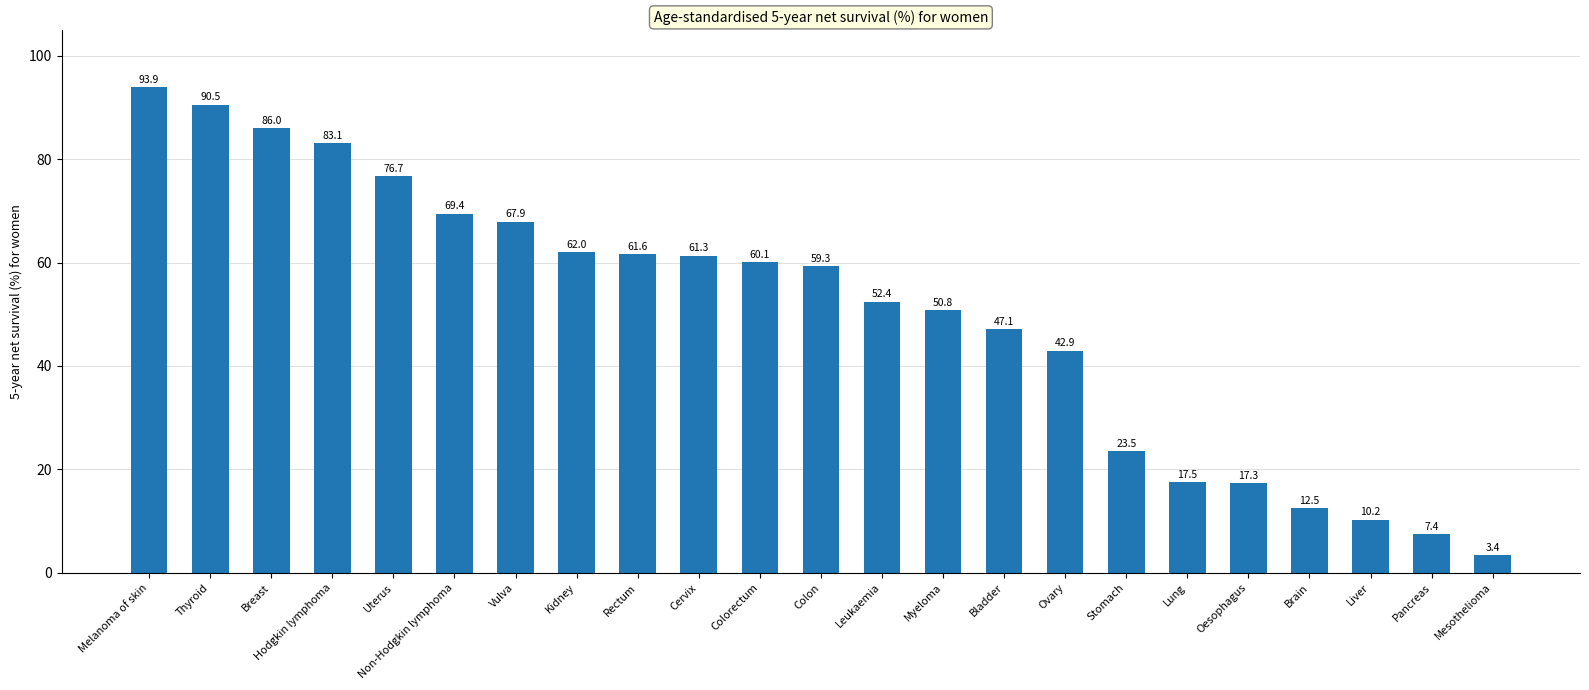

Reading left to right, what are all the values shown in this chart?

Melanoma of skin=93.9	Thyroid=90.5	Breast=86.0	Hodgkin lymphoma=83.1	Uterus=76.7	Non-Hodgkin lymphoma=69.4	Vulva=67.9	Kidney=62.0	Rectum=61.6	Cervix=61.3	Colorectum=60.1	Colon=59.3	Leukaemia=52.4	Myeloma=50.8	Bladder=47.1	Ovary=42.9	Stomach=23.5	Lung=17.5	Oesophagus=17.3	Brain=12.5	Liver=10.2	Pancreas=7.4	Mesothelioma=3.4